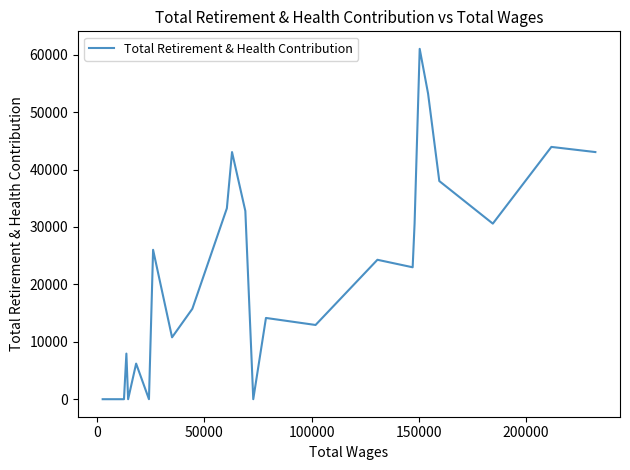

True or false: there are more than 2 points higher than both neighbors.

True